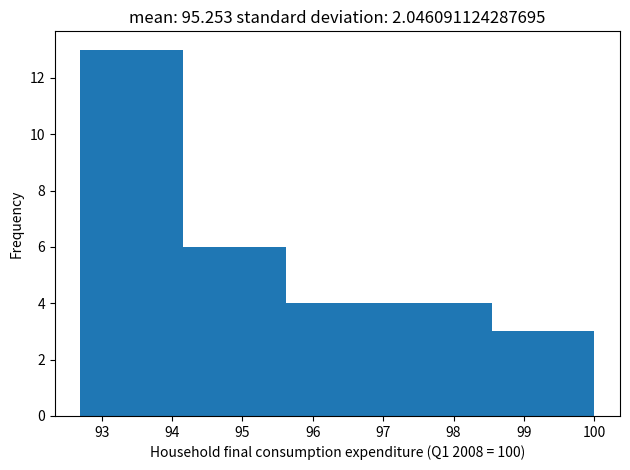

How tall is the bar that spans 95.62 to 97.08 on the x-axis? Neither the bar edges nor the heights are printed on the chart, so give them approximately, as read against the axes.

4